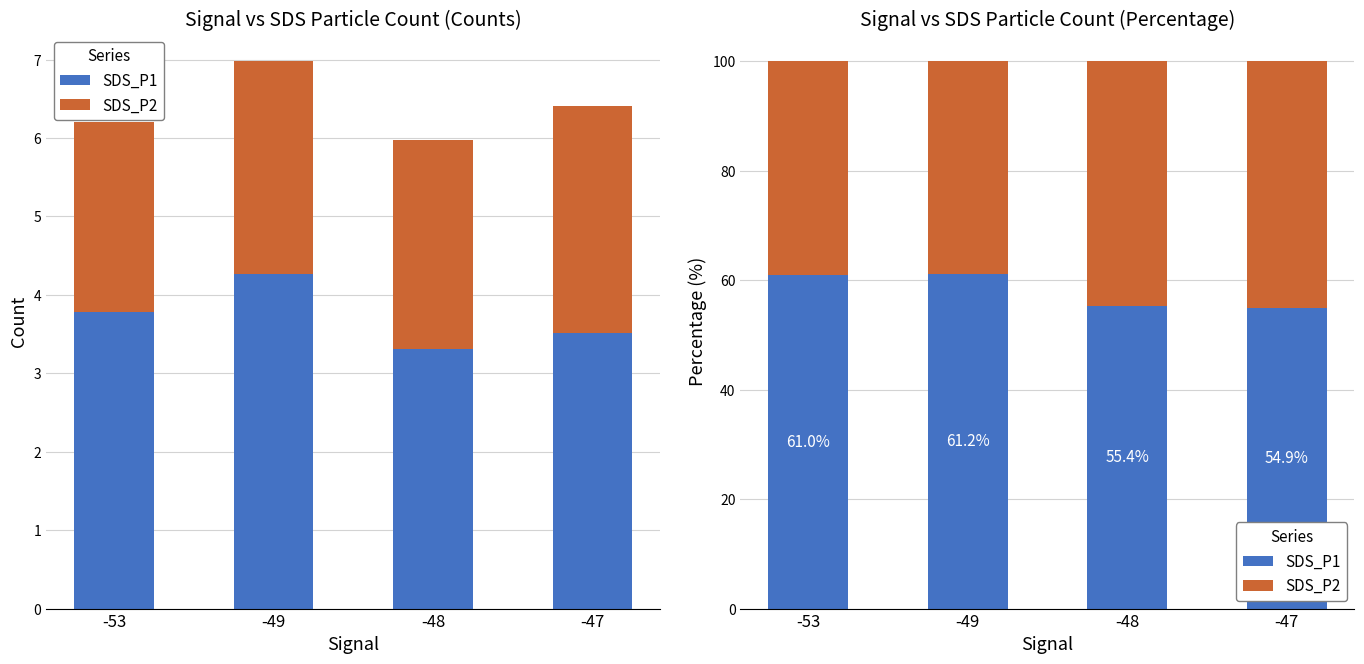

Is it true that SDS_P2 equals 44.6 at -48?

True